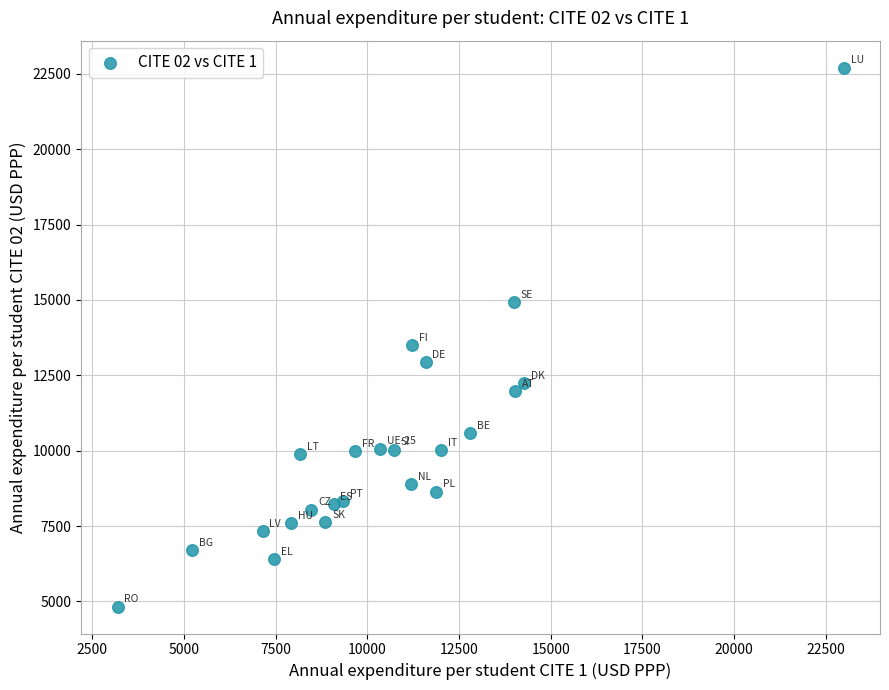

What is the range of Y values (max minus min)?

17870.2